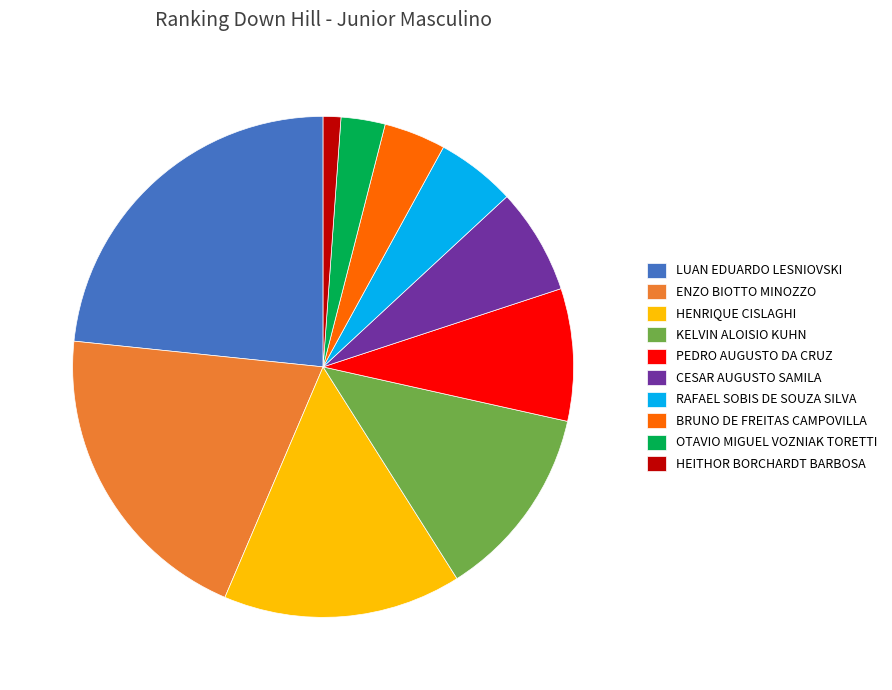

Rank the categories by value from highest to lowest.

LUAN EDUARDO LESNIOVSKI, ENZO BIOTTO MINOZZO, HENRIQUE CISLAGHI, KELVIN ALOISIO KUHN, PEDRO AUGUSTO DA CRUZ, CESAR AUGUSTO SAMILA, RAFAEL SOBIS DE SOUZA SILVA, BRUNO DE FREITAS CAMPOVILLA, OTAVIO MIGUEL VOZNIAK TORETTI, HEITHOR BORCHARDT BARBOSA